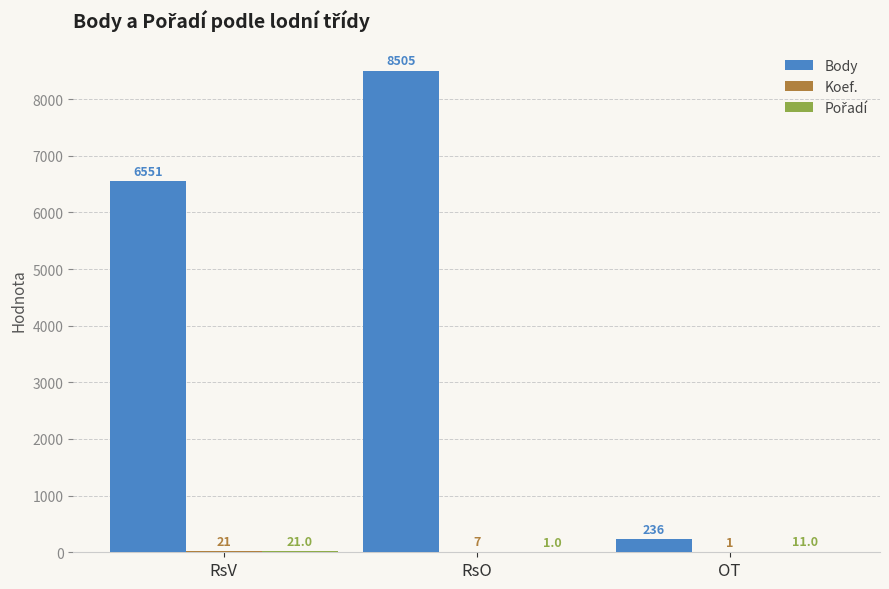

Is it true that Body equals 6551 at RsV?

True